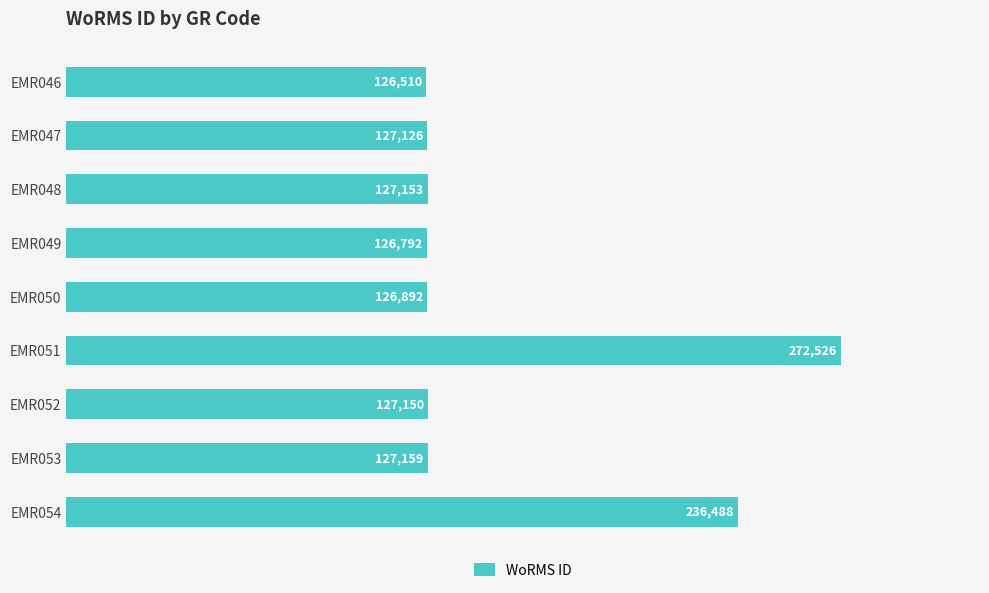

List the labels in order of value, smallest first.

EMR046, EMR049, EMR050, EMR047, EMR052, EMR048, EMR053, EMR054, EMR051